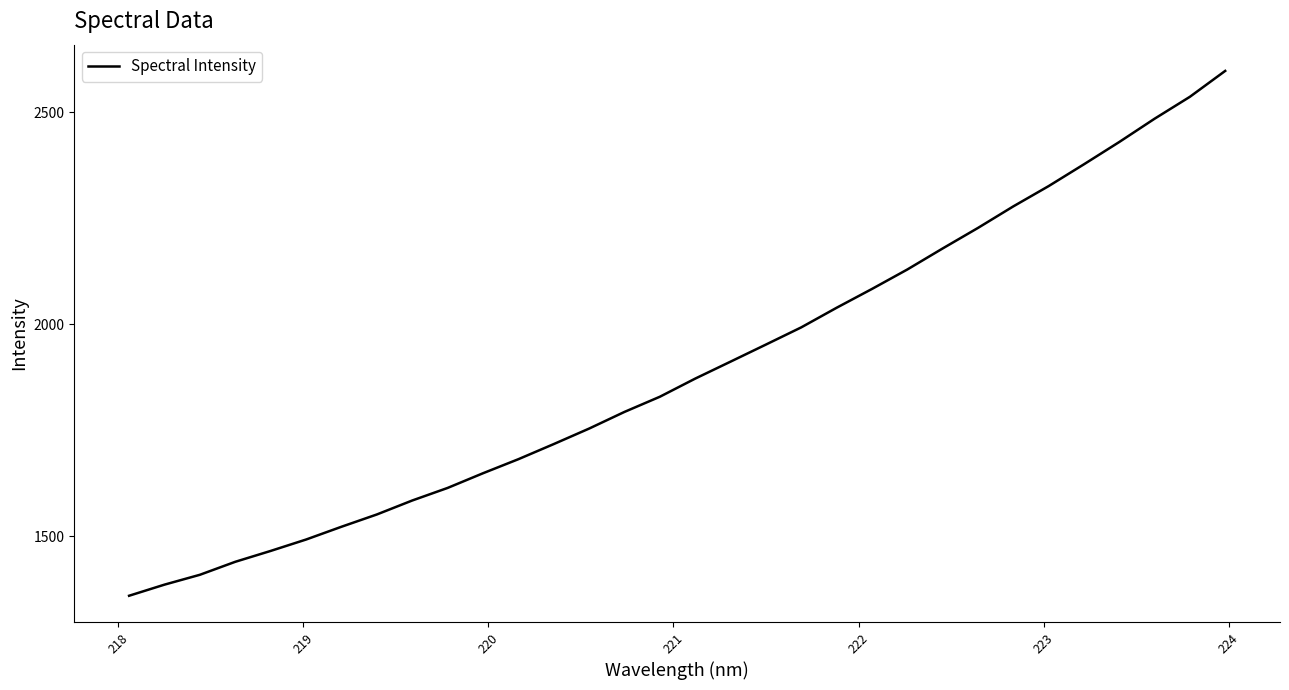

What is the smallest value displayed?

1359.5